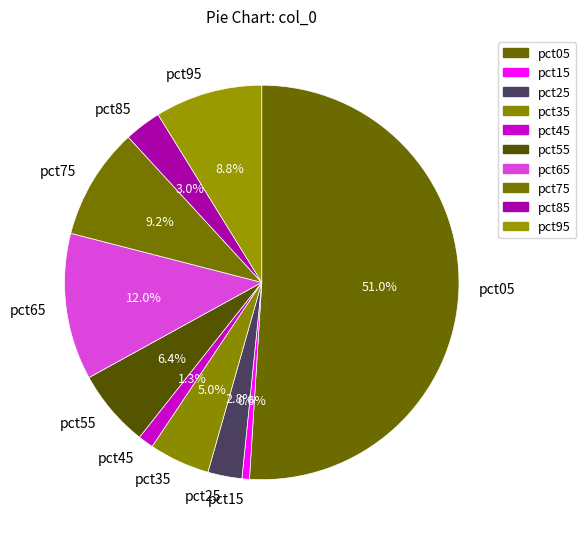

To the nearest percent, what is the difference between the largest and smallest slice percentages?

50%